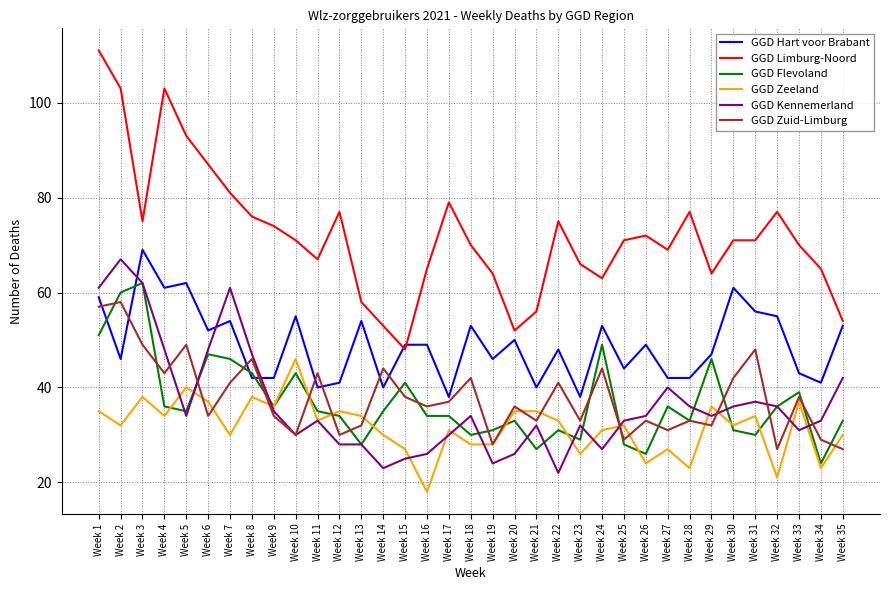

Which category has the lowest value in the GGD Limburg-Noord series?

Week 15